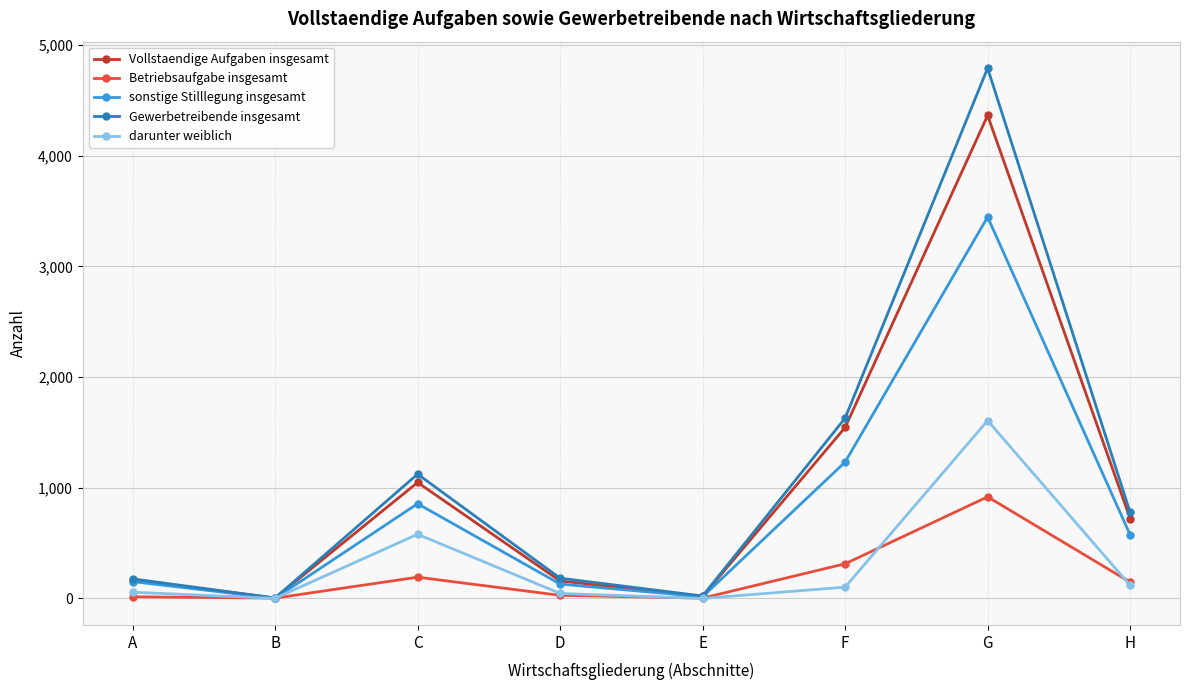

Which series has the largest range (max minus min)?

Gewerbetreibende insgesamt